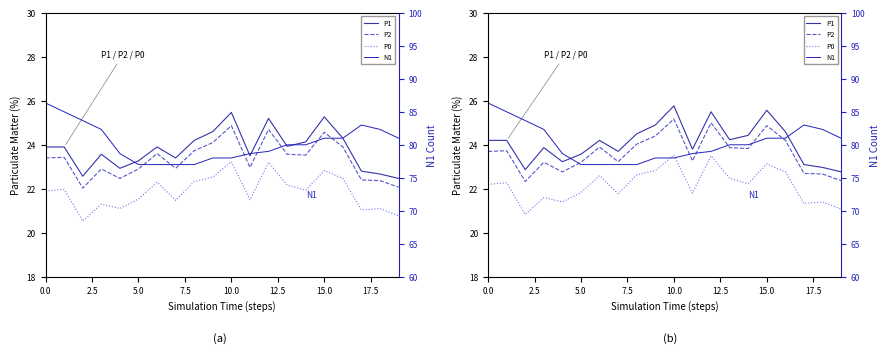

What is the spread (max minus min) of values at 2.5?

62.7